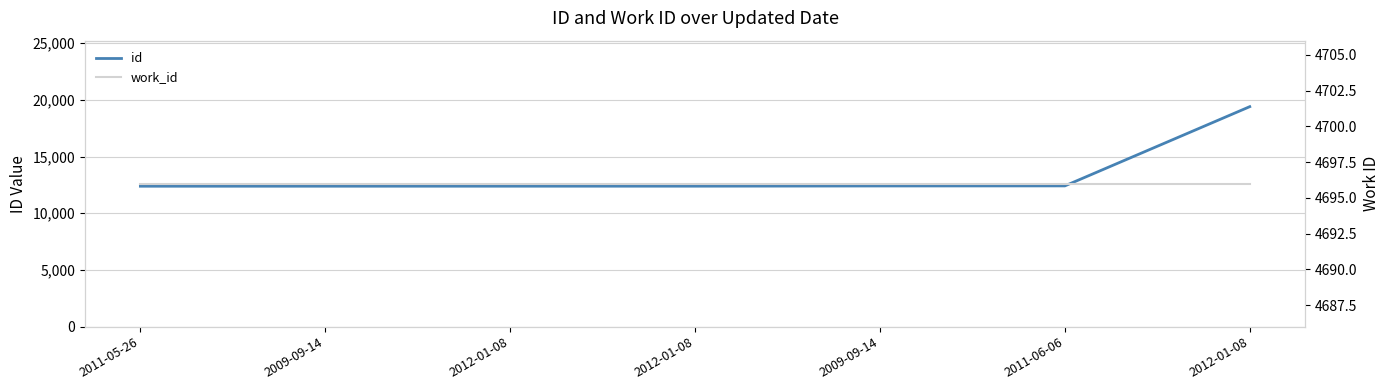

Rank the series by their maximum value, from lowest to highest.

work_id, id